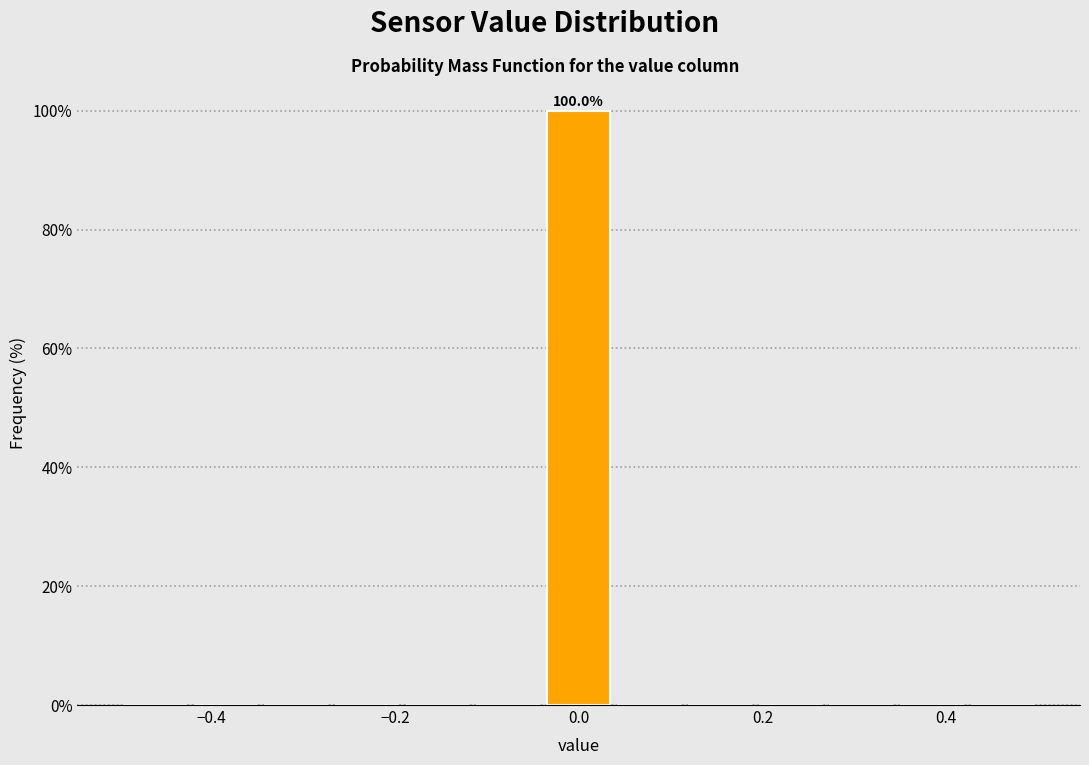

Read against the x-axis, roughly where is the centre of the tallest bar?

0.00